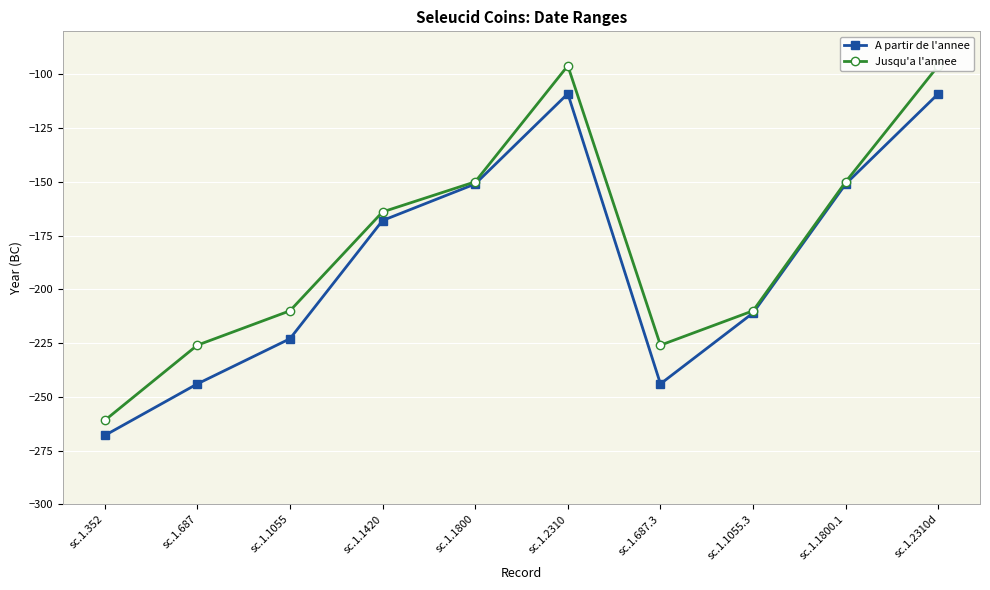

How many interior local peaks does the Jusqu'a l'annee series have?

1